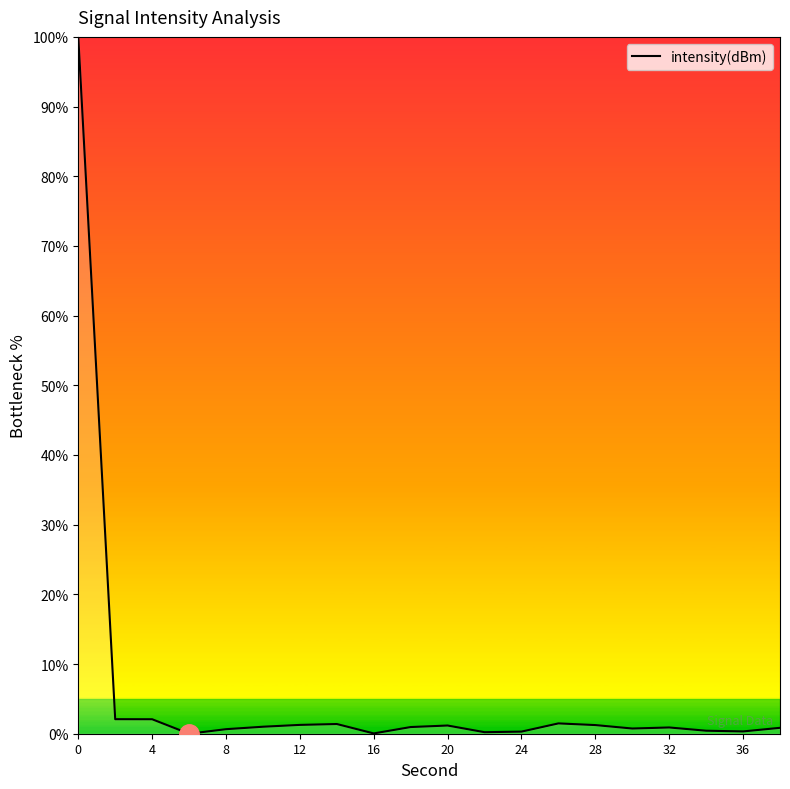

What is the greatest value displayed?

100.0